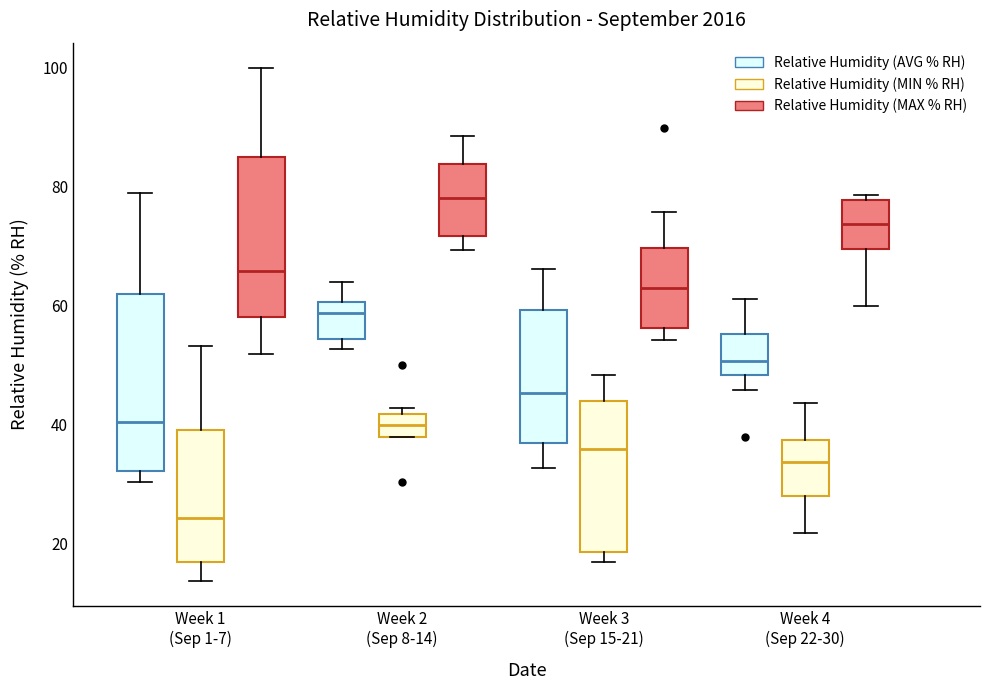

Where is the lower edge of the box for Week 4 (Sep 22-30) (Relative Humidity (MIN % RH)) on the y-axis? The values are not printed on the chart, so give them approximately, as read against the axis.

28